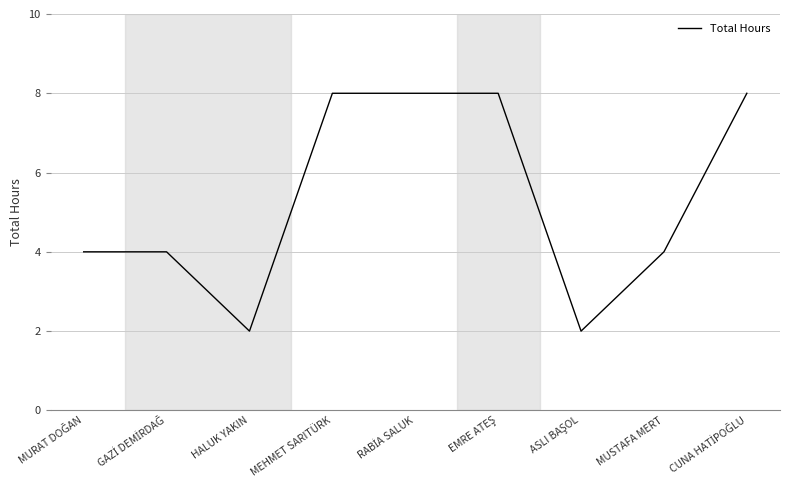

What is the maximum value shown in the chart?

8